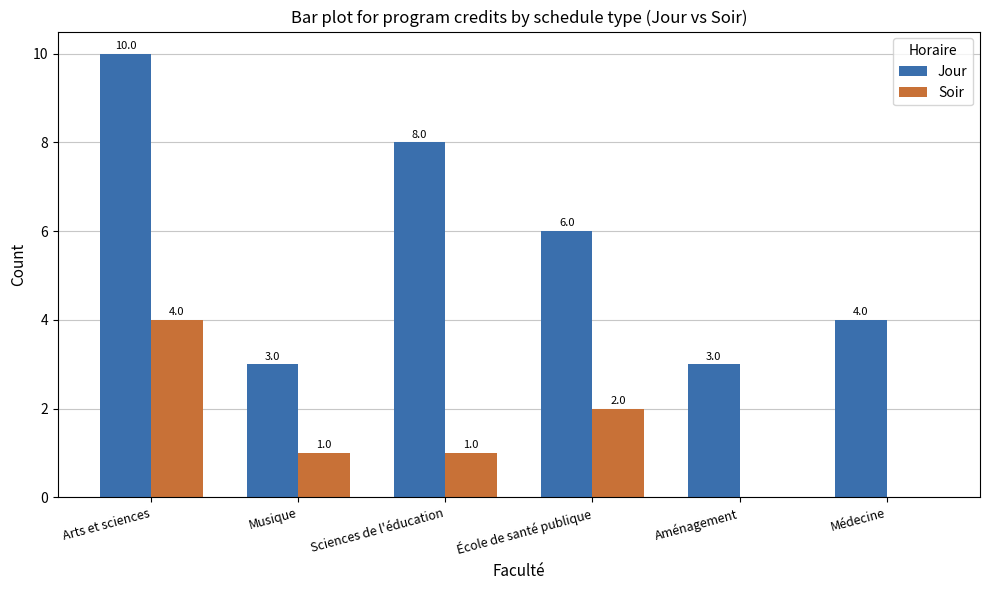

Reading right to left, extract all data points from this chart.

Jour: Médecine=4	Aménagement=3	École de santé publique=6	Sciences de l'éducation=8	Musique=3	Arts et sciences=10
Soir: Médecine=0	Aménagement=0	École de santé publique=2	Sciences de l'éducation=1	Musique=1	Arts et sciences=4